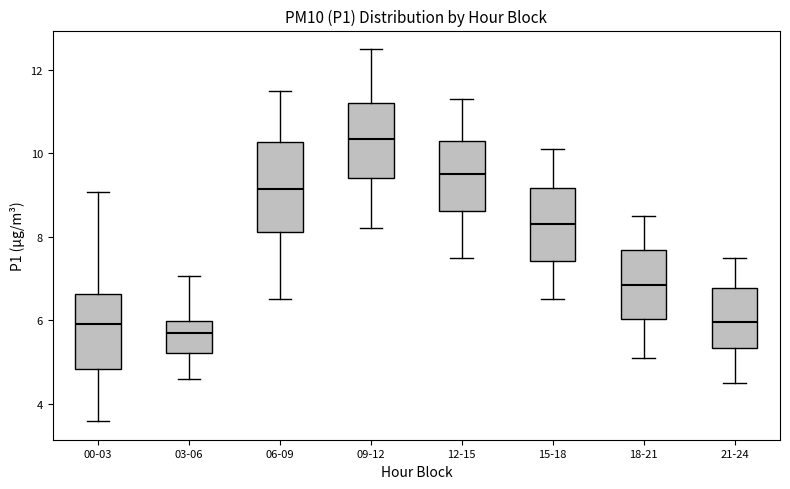

Reading left to right, transcribe this box plot: for each box, give where its median line is, the range the box spans, and where its two whiskers end, as read against the y-axis. The values are not printed on the chart, so give them approximately, as read against the axis.

00-03: median 6.0, box 4.8 to 6.6, whiskers 3.6 to 9.0
03-06: median 5.8, box 5.2 to 6.0, whiskers 4.6 to 7.0
06-09: median 9.2, box 8.2 to 10.2, whiskers 6.6 to 11.6
09-12: median 10.4, box 9.4 to 11.2, whiskers 8.2 to 12.6
12-15: median 9.6, box 8.6 to 10.4, whiskers 7.6 to 11.4
15-18: median 8.4, box 7.4 to 9.2, whiskers 6.6 to 10.2
18-21: median 6.8, box 6.0 to 7.6, whiskers 5.2 to 8.6
21-24: median 6.0, box 5.4 to 6.8, whiskers 4.6 to 7.6